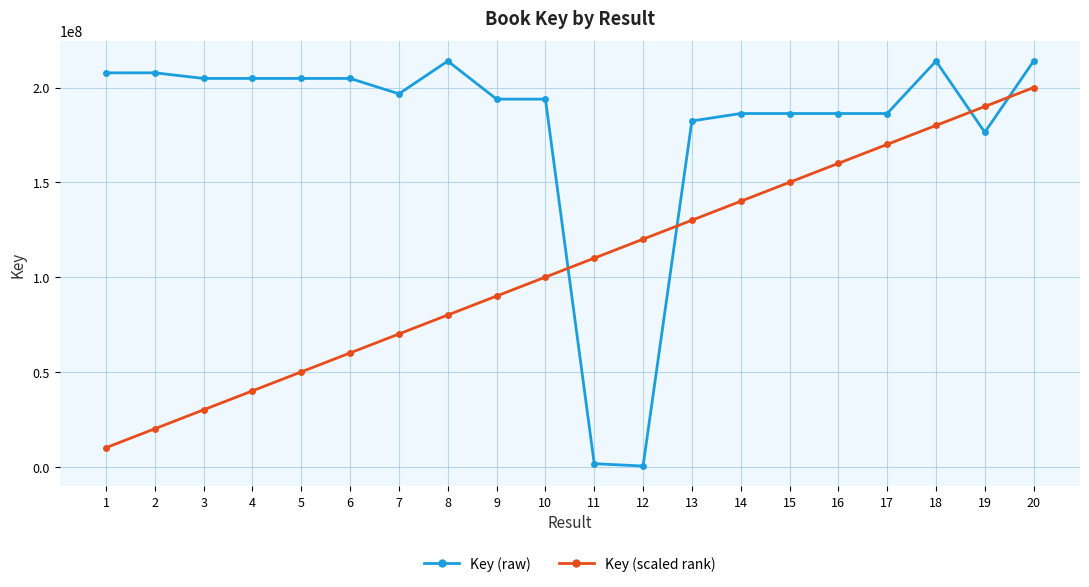

Is the value of Key (scaled rank) at 2 greater than the value of Key (raw) at 14?

No